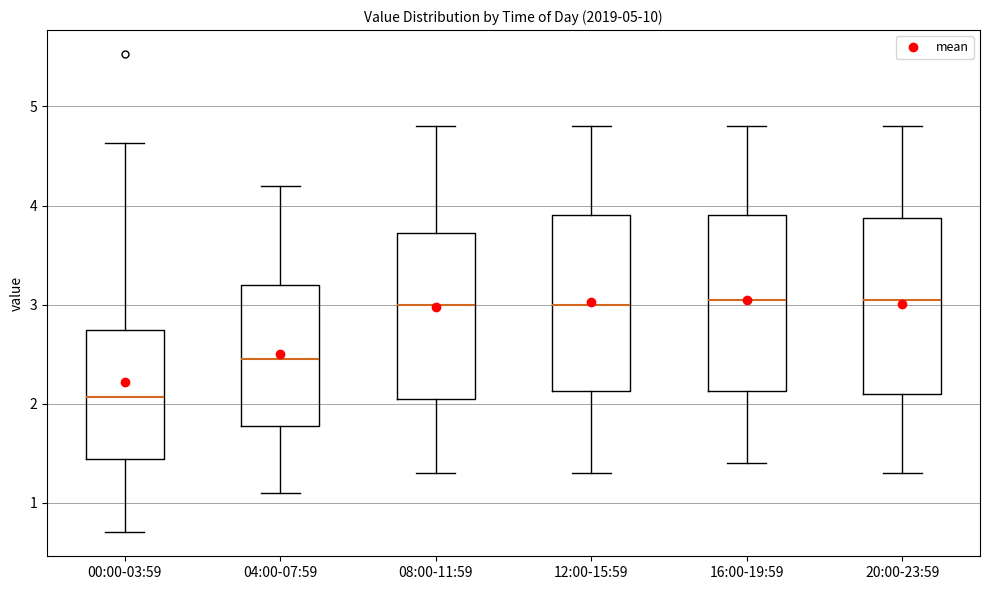

Reading left to right, read every box against the y-axis: the position of its median line, the range the box covers, and the ends of its whiskers. The values are not printed on the chart, so give them approximately, as read against the axis.

00:00-03:59: median 2.1, box 1.4 to 2.7, whiskers 0.7 to 4.6
04:00-07:59: median 2.5, box 1.8 to 3.2, whiskers 1.1 to 4.2
08:00-11:59: median 3.0, box 2.1 to 3.7, whiskers 1.3 to 4.8
12:00-15:59: median 3.0, box 2.1 to 3.9, whiskers 1.3 to 4.8
16:00-19:59: median 3.1, box 2.1 to 3.9, whiskers 1.4 to 4.8
20:00-23:59: median 3.1, box 2.1 to 3.9, whiskers 1.3 to 4.8